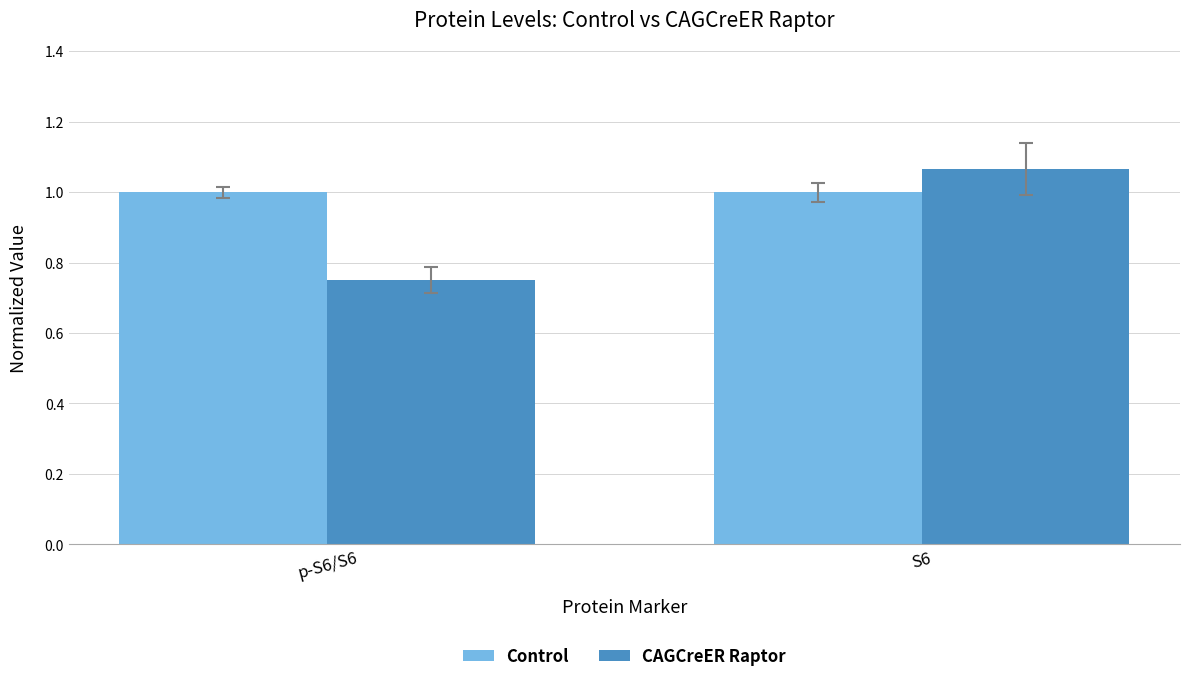

What value does the Control series have at p-S6/S6?

1.0